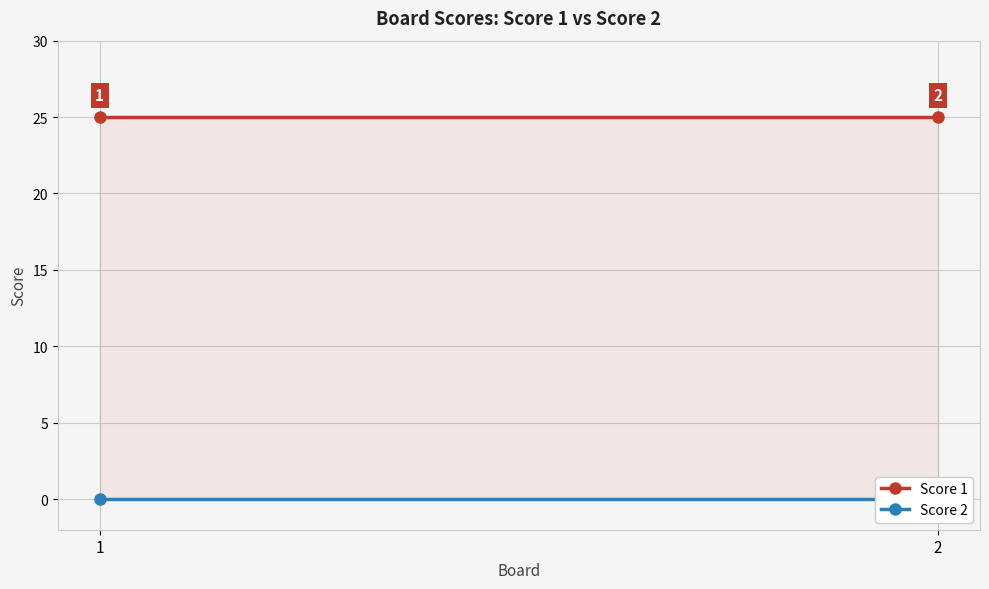

Where is Score 1 nearest to the value 25?

1